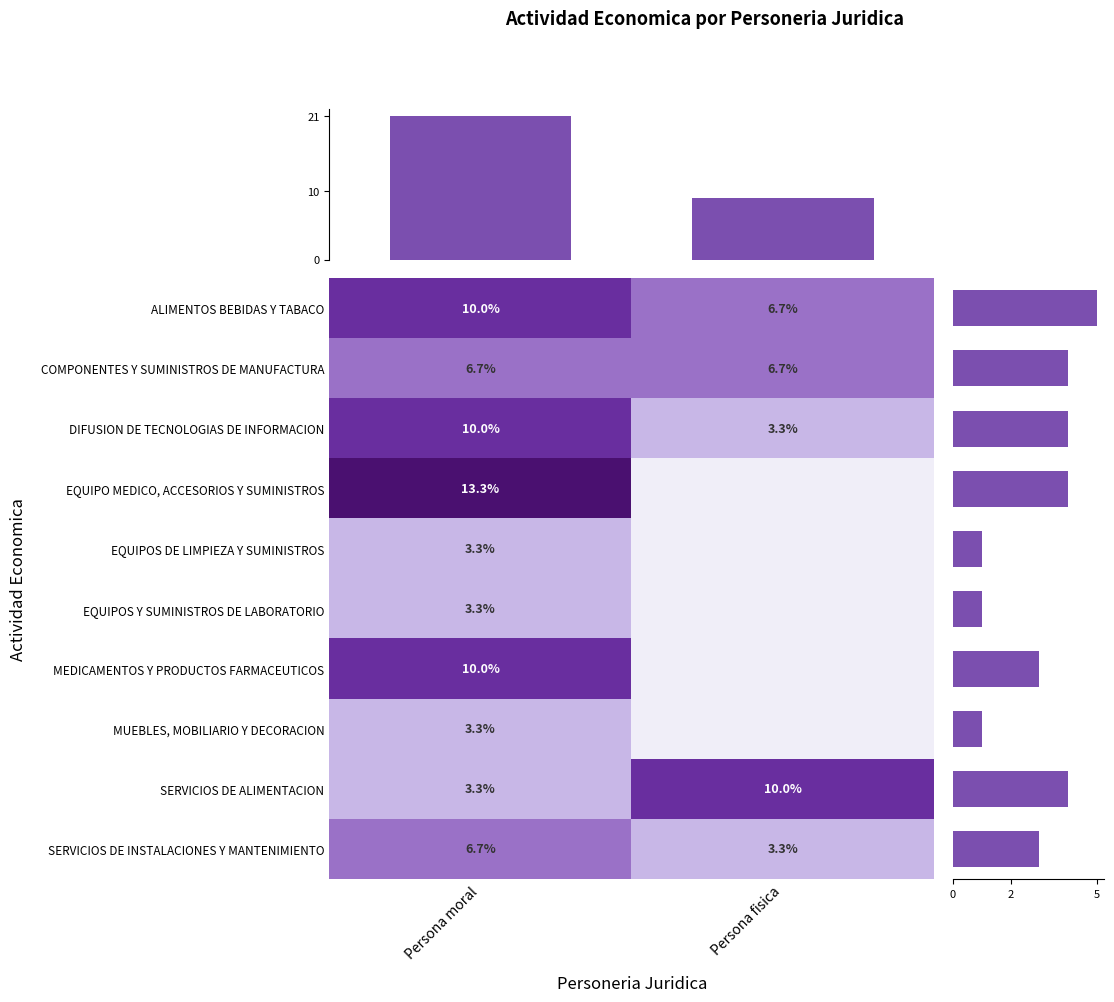

What is the maximum value for SERVICIOS DE INSTALACIONES Y MANTENIMIENTO?

6.7